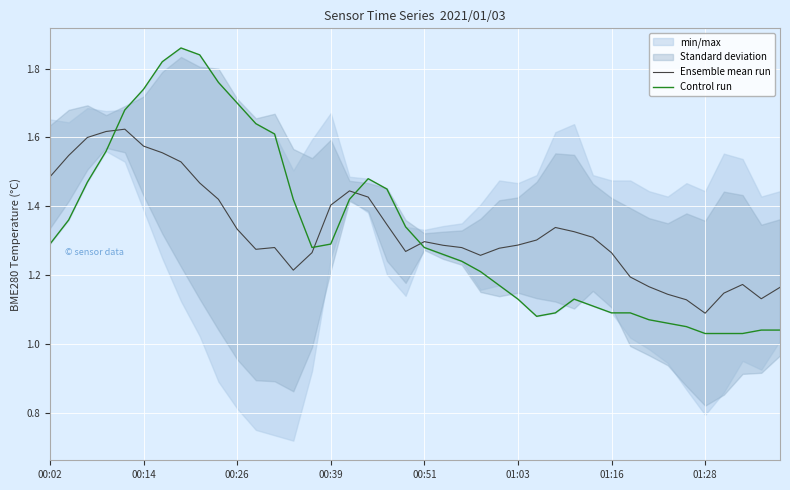

Is this an area chart (filled region under the line)?

No